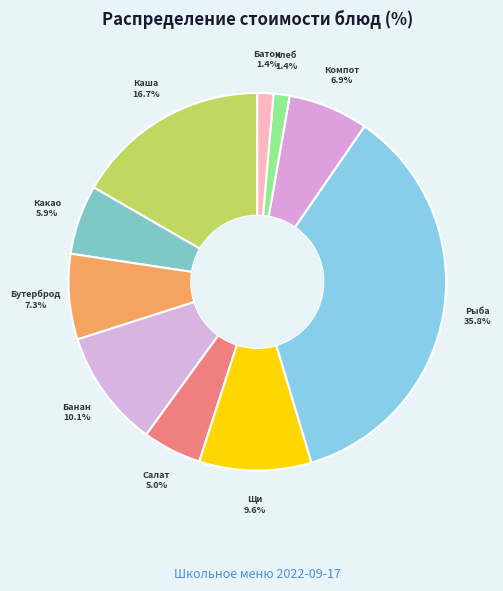

What is the largest slice in the pie chart?

Рыба запеченная